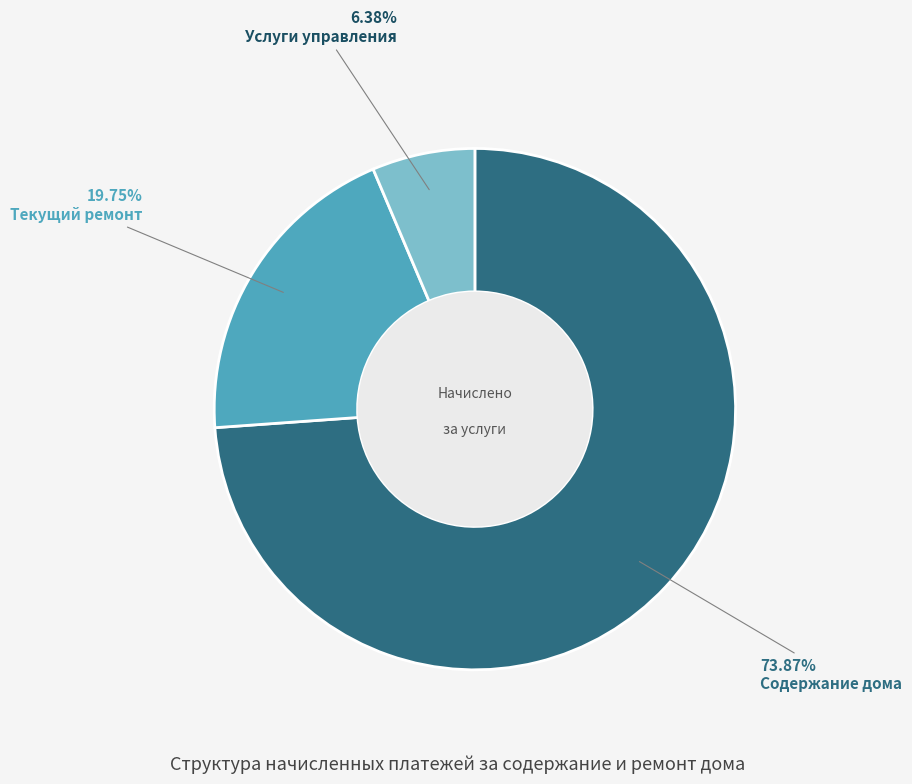

Does any single category account for the majority?

Yes